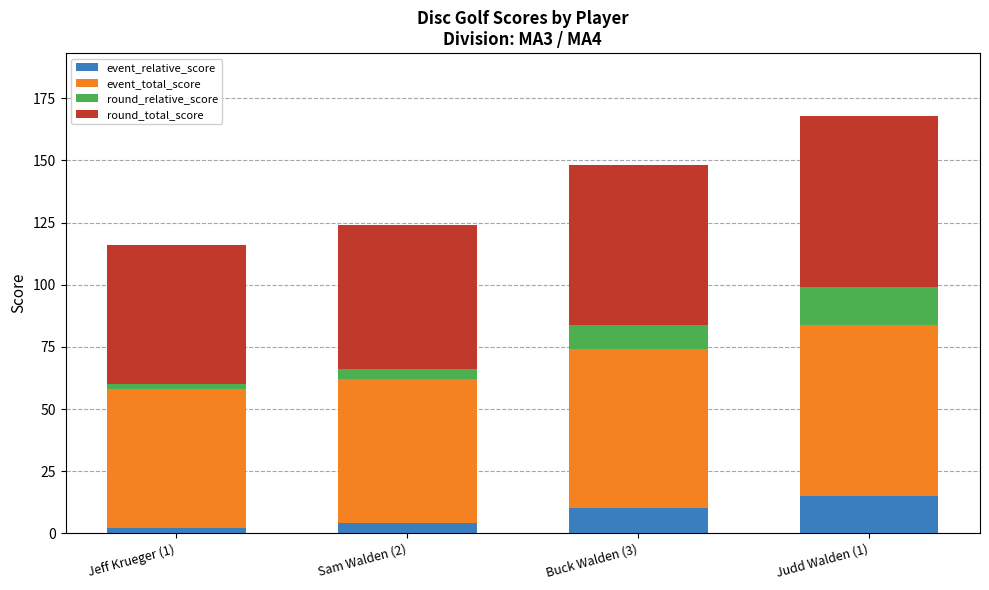

What is the total value across all series at Sam Walden (2)?

124